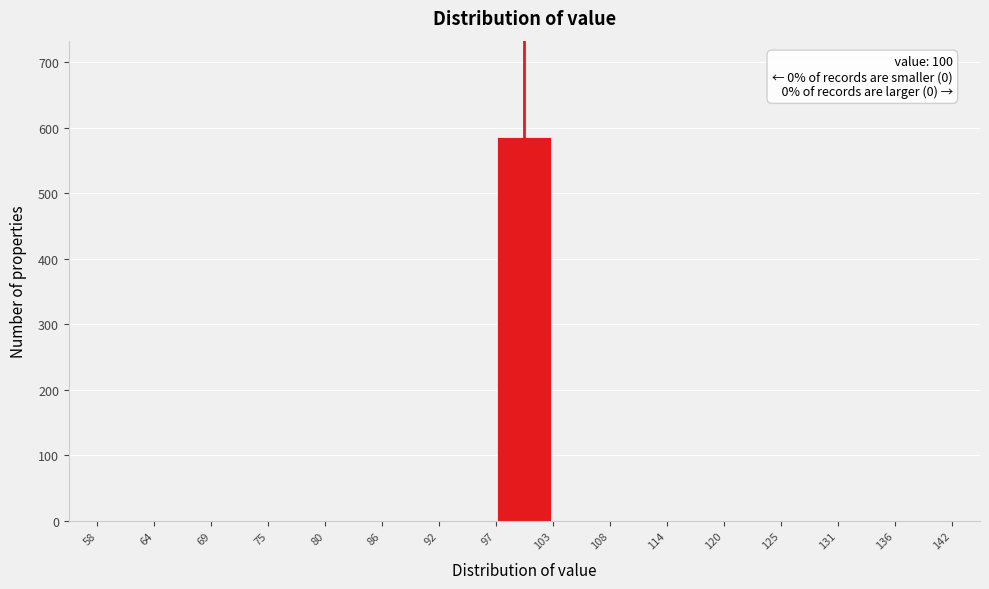

Over which range of the x-axis is the bar tallest?

97 to 103